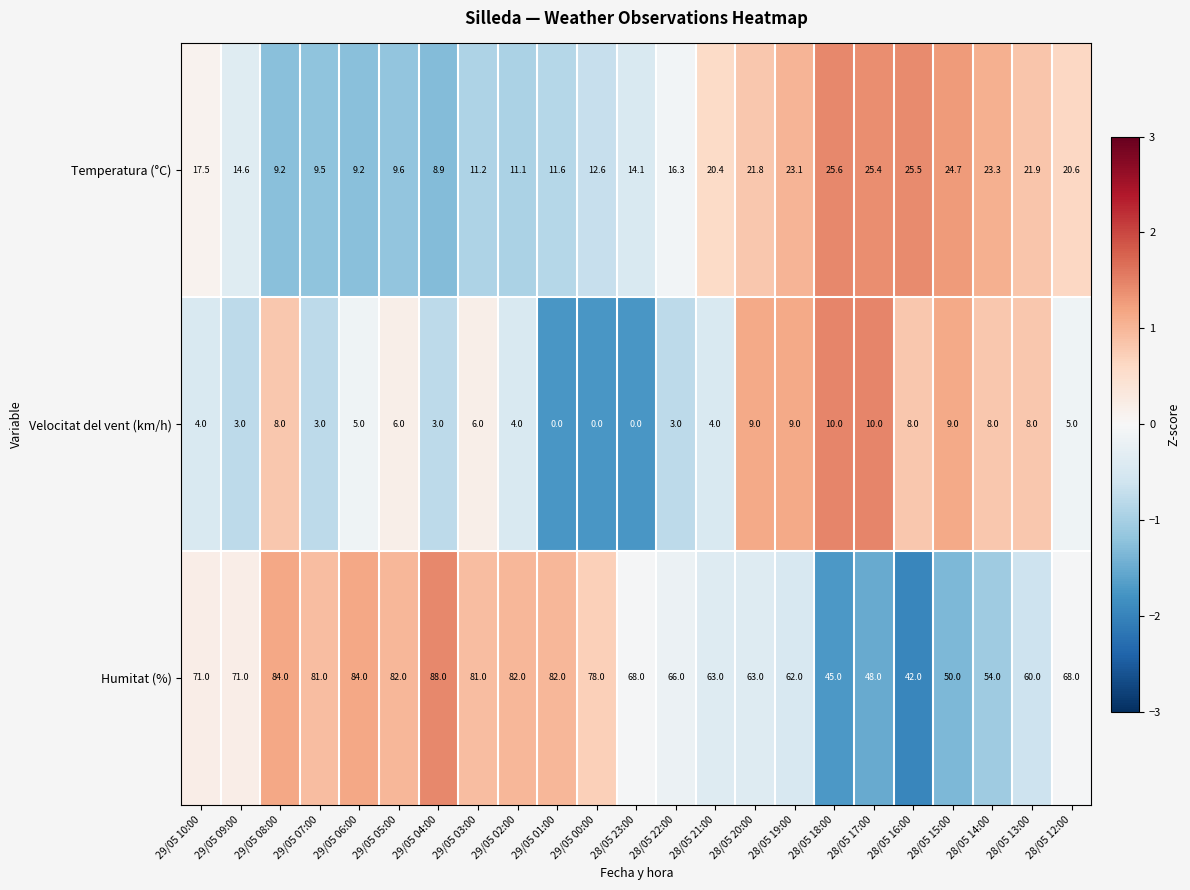

What is the difference between the highest and lowest values at 29/05 00:00?

78.0